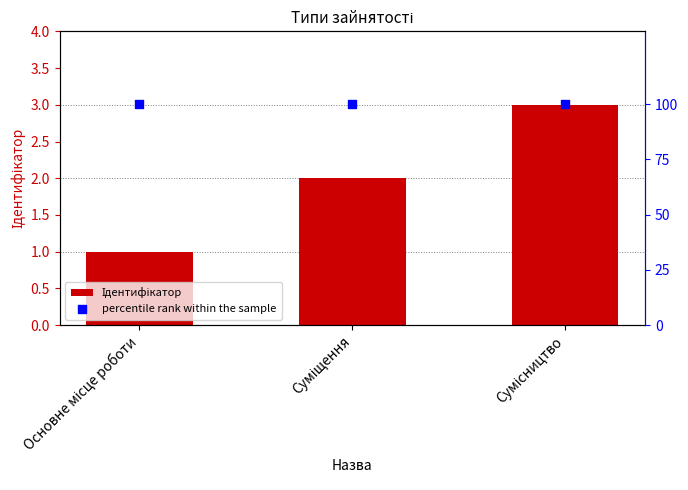

At how many categories does at least one series exceed 48?

3